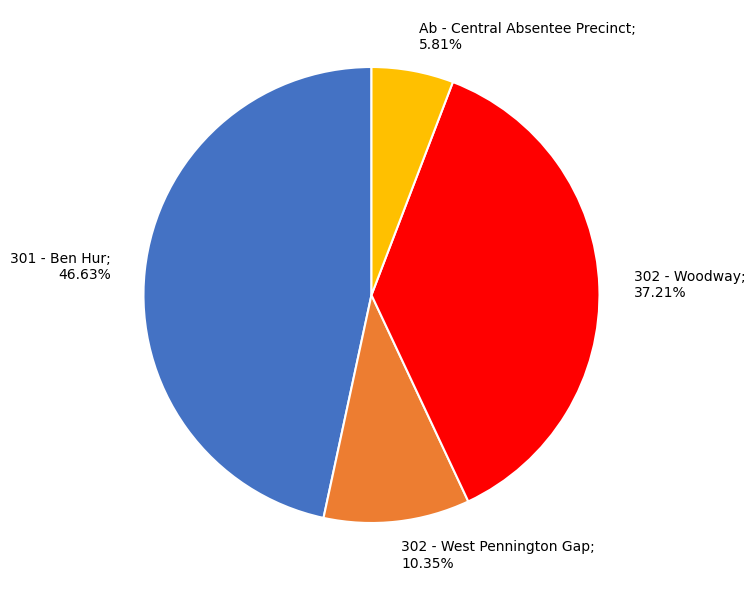

What percentage do 302 - West Pennington Gap and 301 - Ben Hur together represent?

57.0%